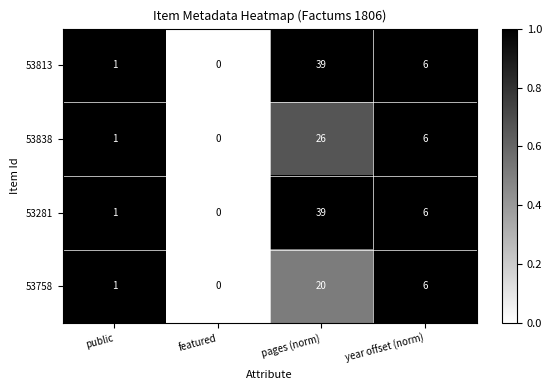

What is the total value across all series at year offset (norm)?

24